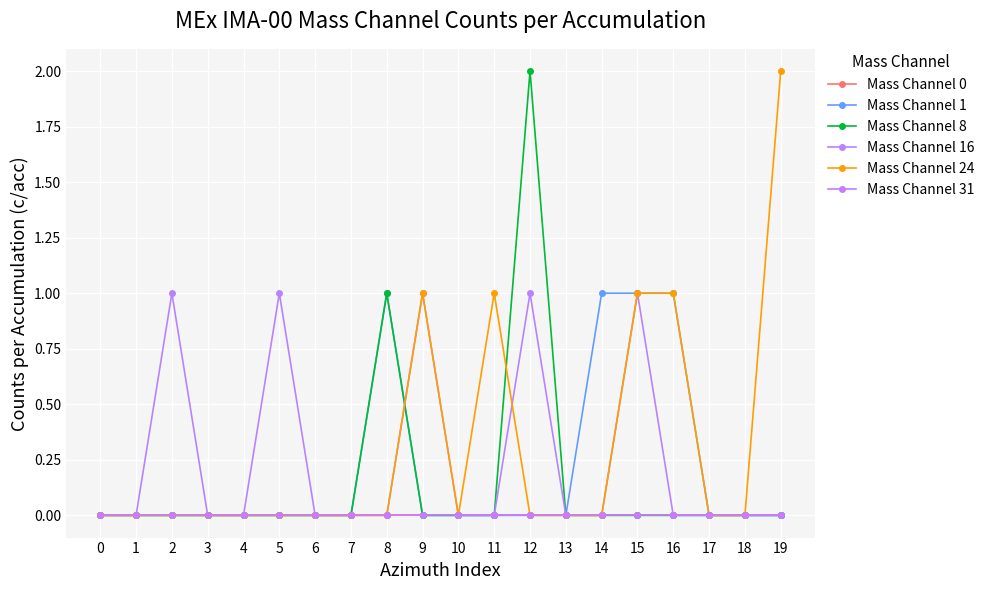

Which series changed the most between 8 and 12?

Mass Channel 1